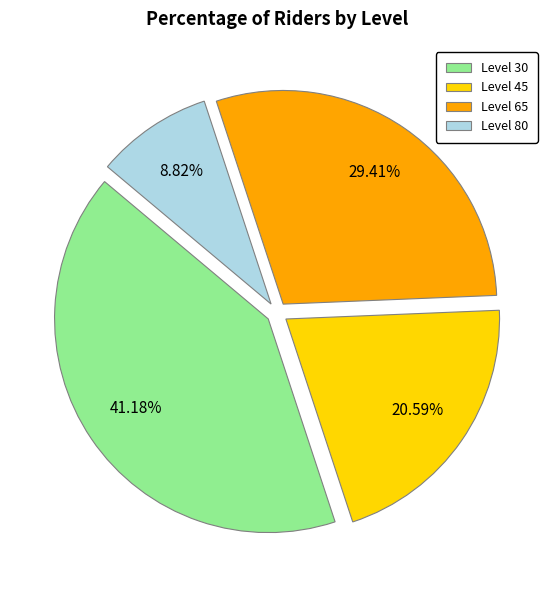

Approximately how many times larger is the value at Level 30 compared to Level 65?

1.4